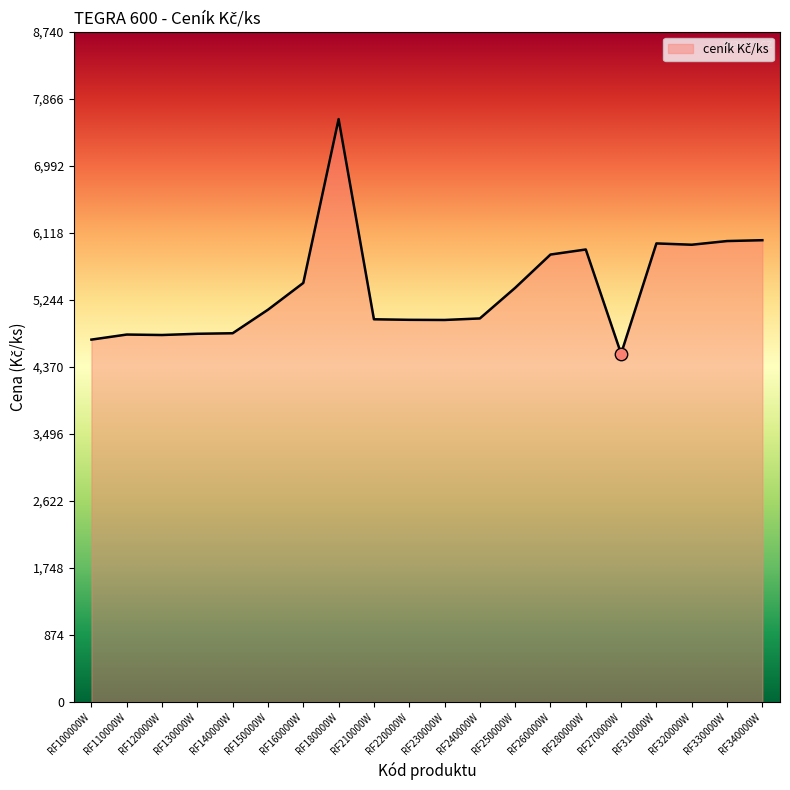

What is the ratio of the value at RF130000W to the value at RF330000W?

0.8